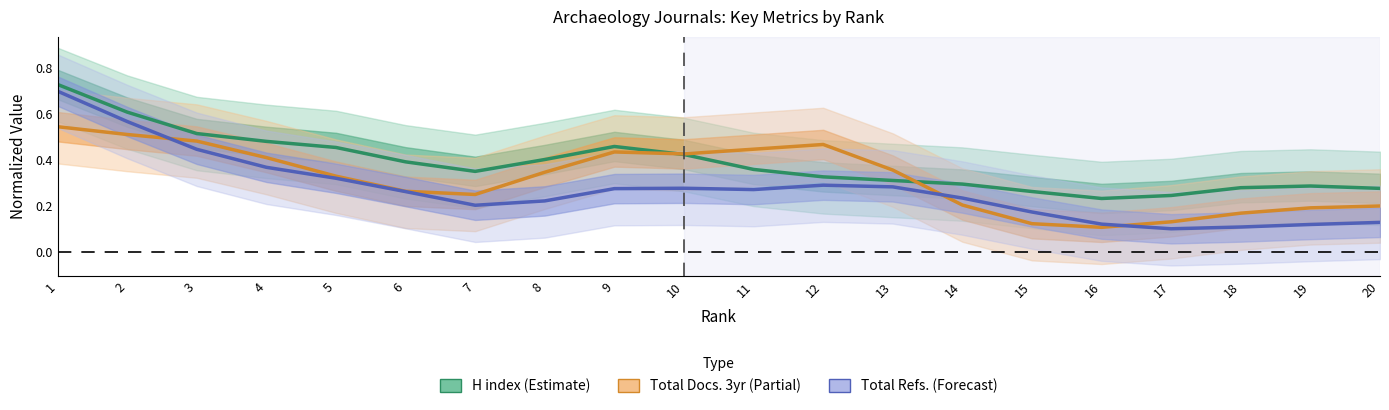

At which category does Total Docs. (3years) reach its first local peak?

9